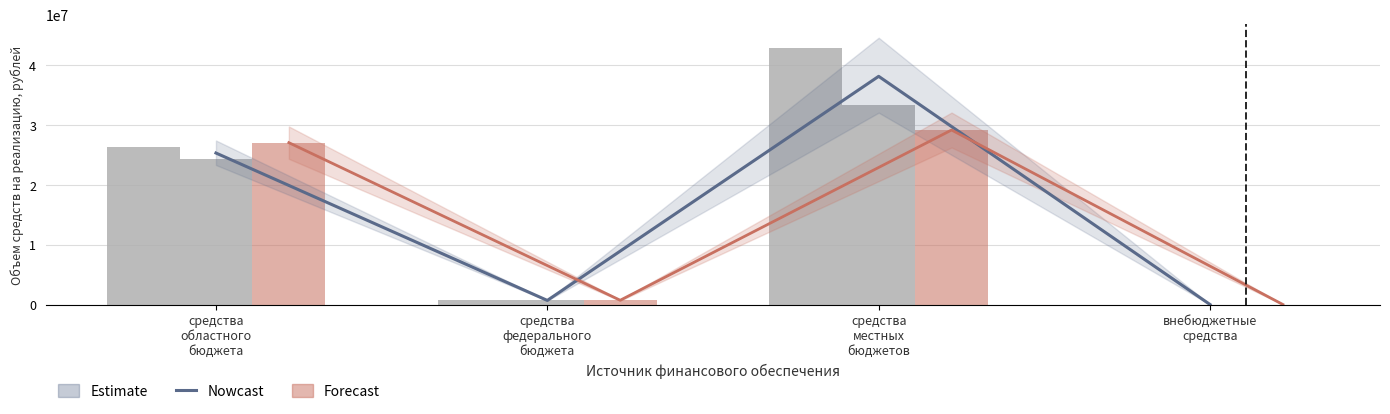

Reading right to left, what are all the values shown in this chart?

Nowcast: внебюджетные
средства=0.0	средства
местных
бюджетов=38117212.5	средства
федерального
бюджета=682702.3	средства
областного
бюджета=25308051.9
Forecast: внебюджетные
средства=0.0	средства
местных
бюджетов=29149085.0	средства
федерального
бюджета=710949.5	средства
областного
бюджета=27038100.1
2021 год: внебюджетные
средства=0.0	средства
местных
бюджетов=42851376.0	средства
федерального
бюджета=678459.2	средства
областного
бюджета=26344172.6
2022 год: внебюджетные
средства=0.0	средства
местных
бюджетов=33383049.0	средства
федерального
бюджета=686945.5	средства
областного
бюджета=24271931.1
2023 год: внебюджетные
средства=0.0	средства
местных
бюджетов=29149085.0	средства
федерального
бюджета=710949.5	средства
областного
бюджета=27038100.1